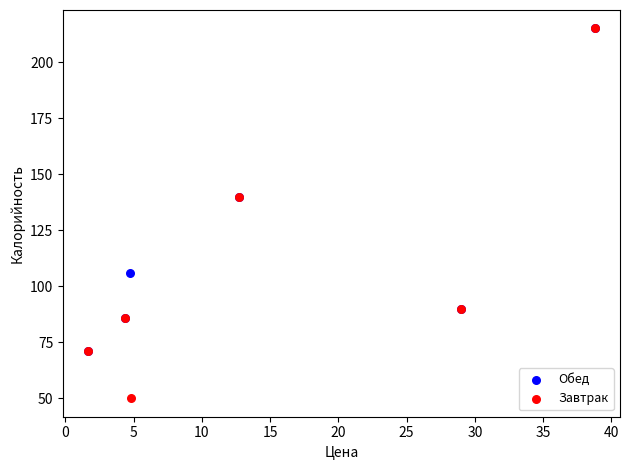

Which series has the widest spread of Y values?

Завтрак